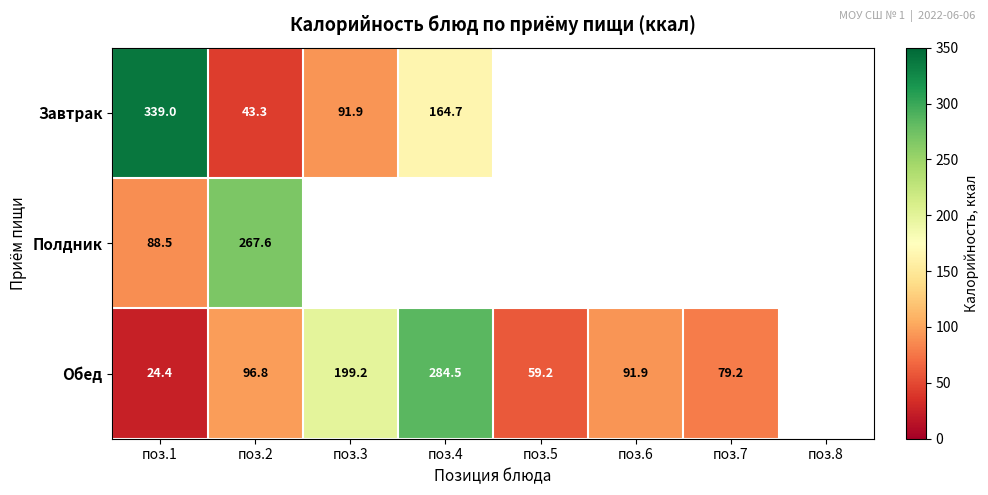

What is the difference between the Завтрак values at поз.4 and поз.3?

72.8